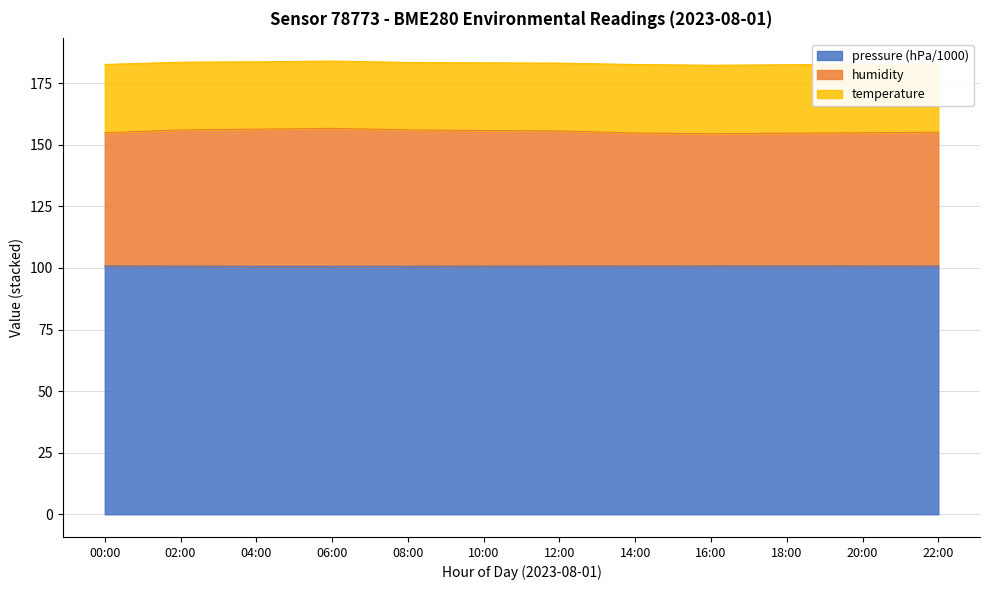

At which label is humidity closest to 155?

22:00